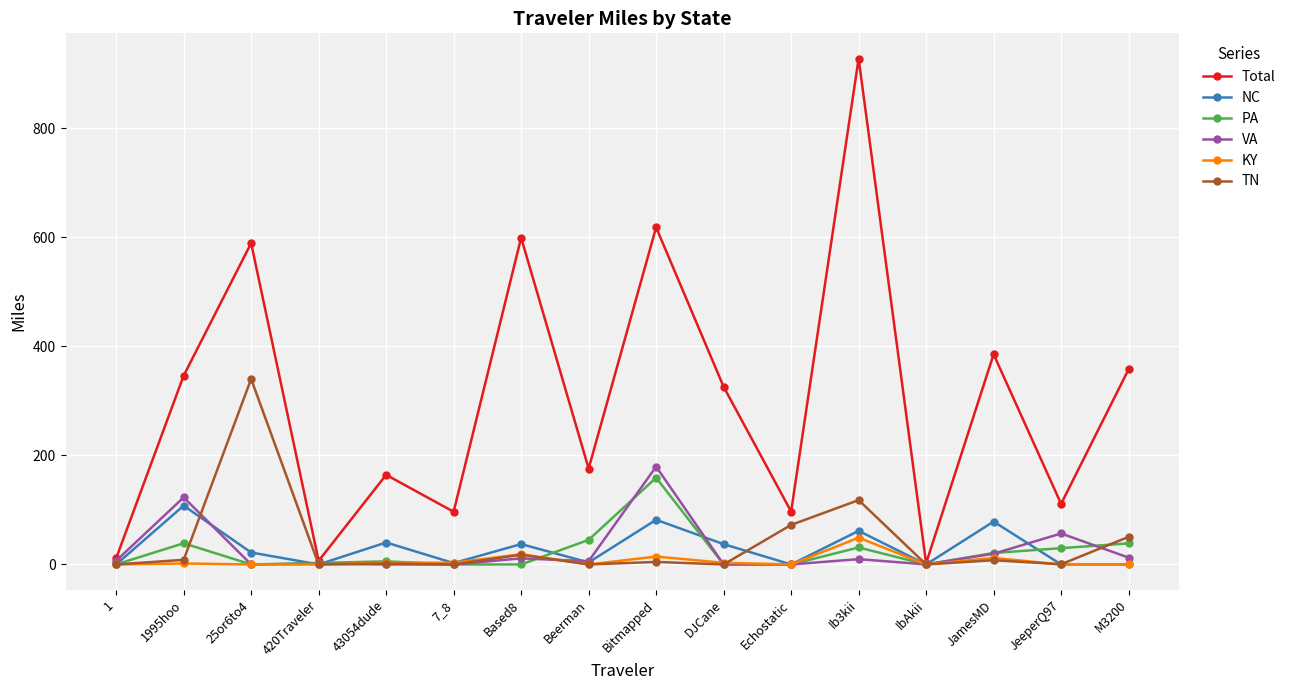

Which series changed the most between 1 and Beerman?

Total